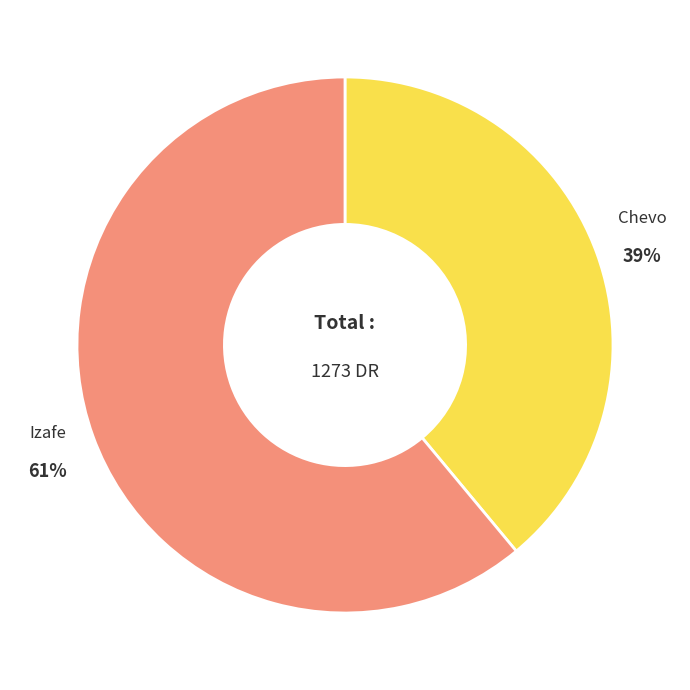

To the nearest percent, what is the average slice percentage?

50%